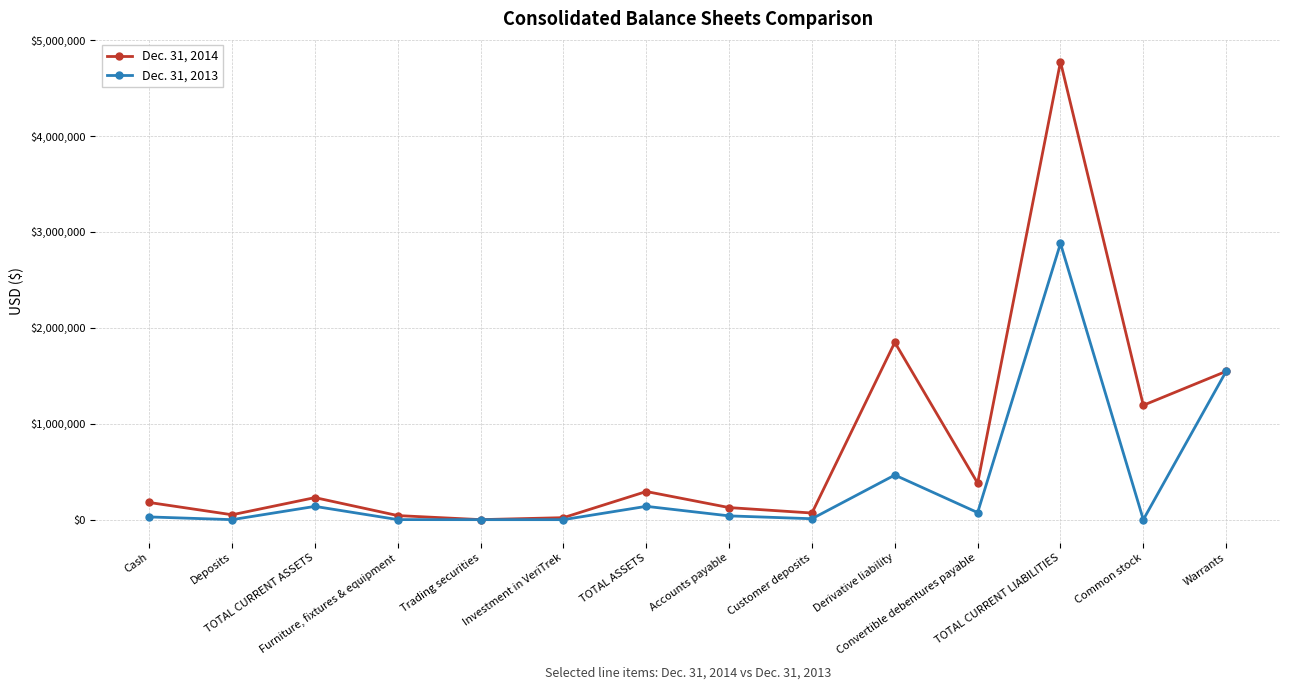

What is the sum of the Dec. 31, 2013 values at TOTAL CURRENT ASSETS and Cash?

166802